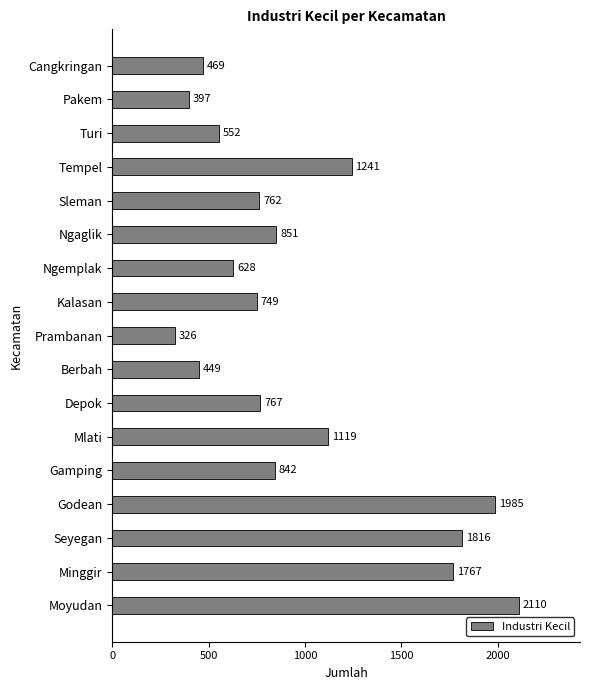

What is the change in value from Kalasan to Tempel?

+492